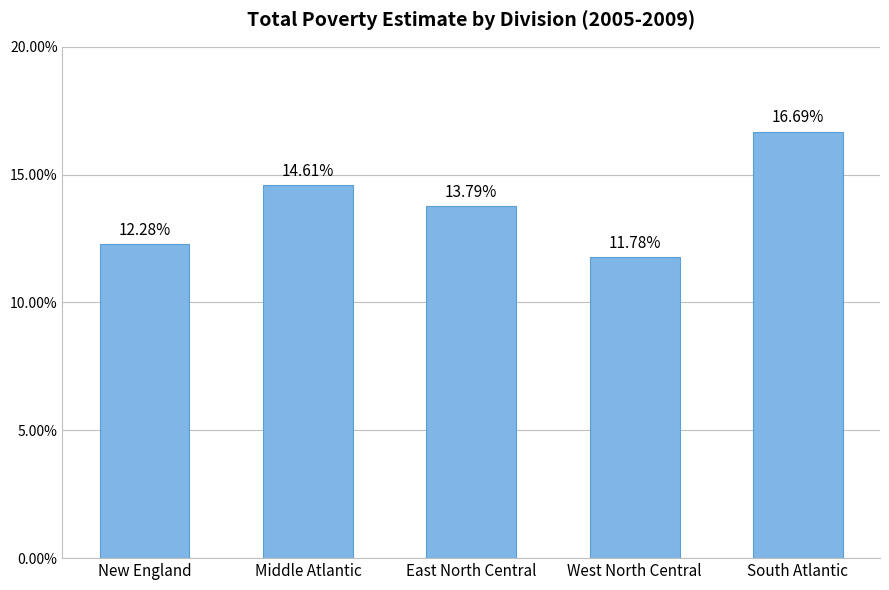

What is the difference between the maximum and minimum values?

4.9